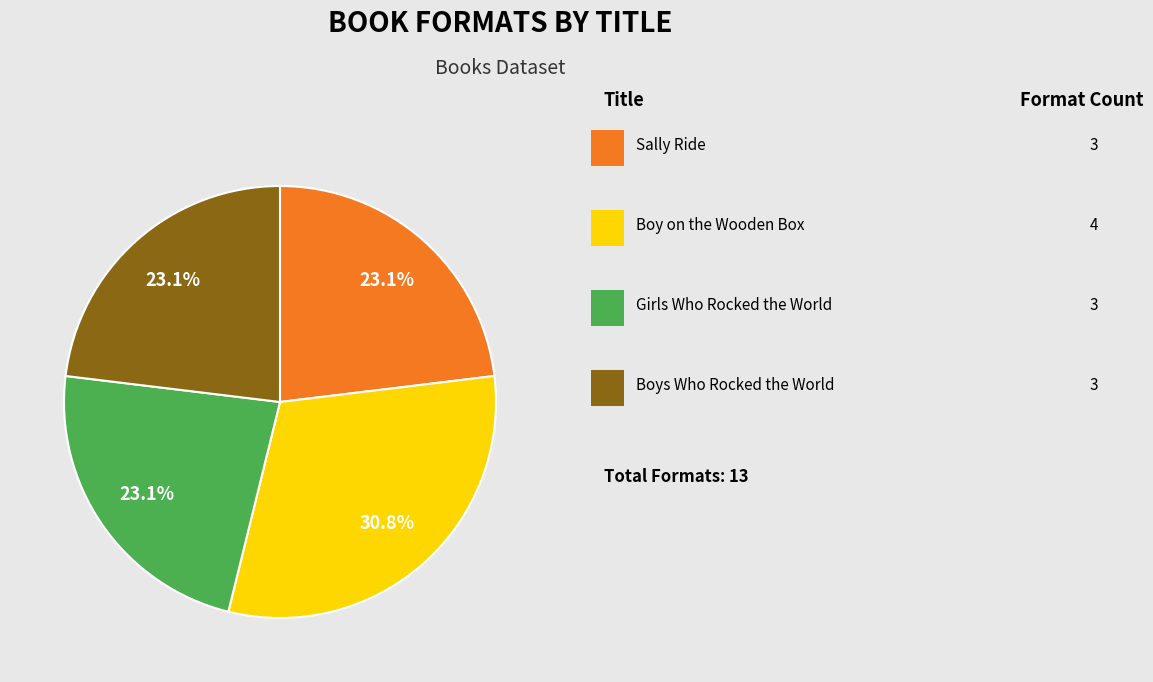

Is there any slice that represents more than half of the pie?

No